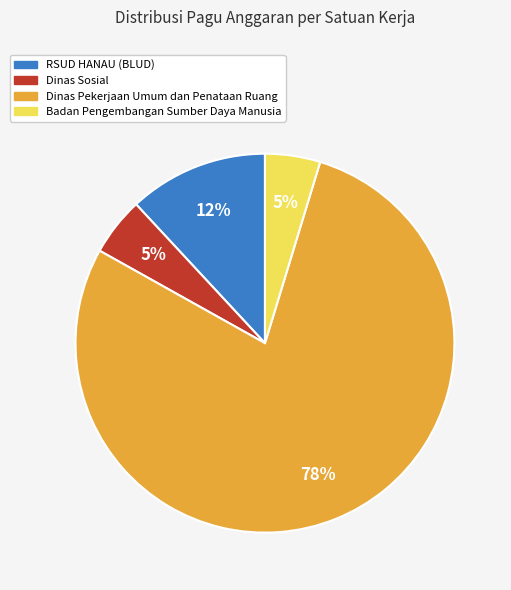

Which has a higher value, RSUD HANAU (BLUD) or Dinas Sosial?

RSUD HANAU (BLUD)